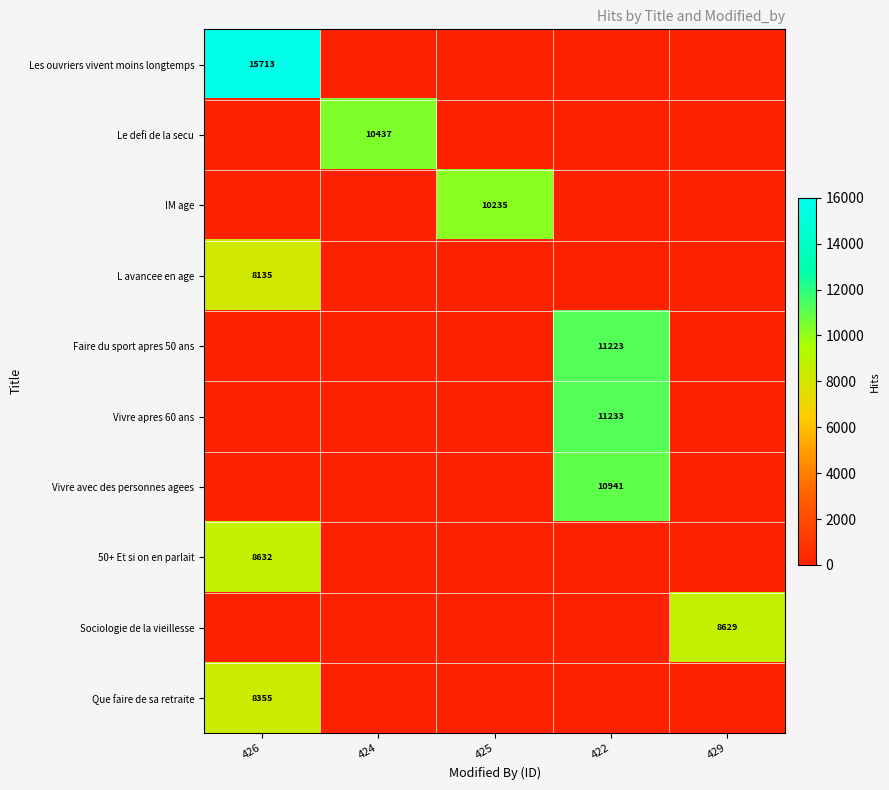

Is it true that Vivre avec des personnes agees equals 10941 at 422?

True